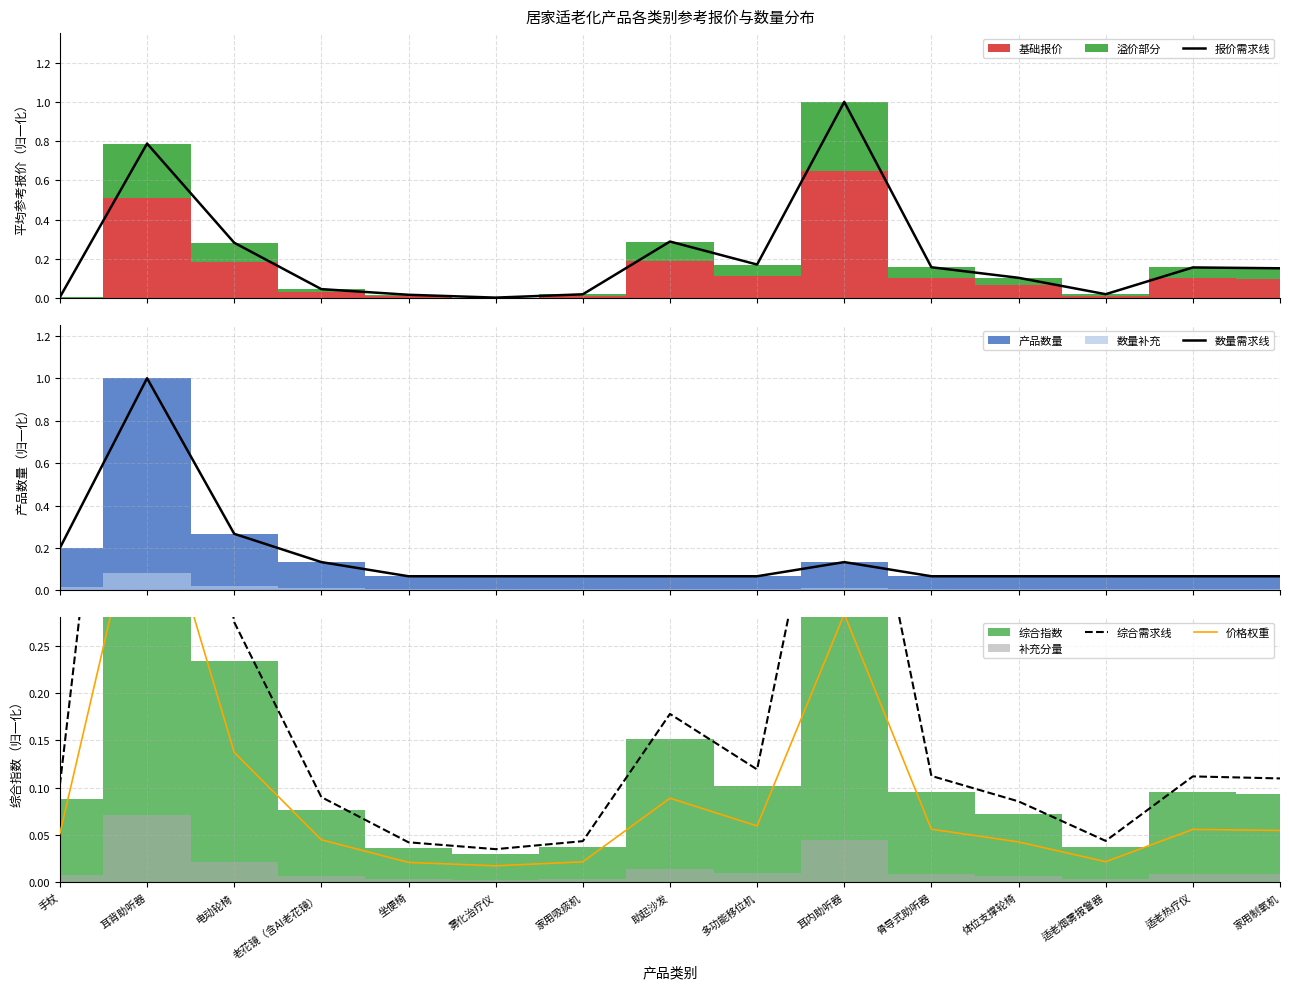

What is the label of the 12th point from the right?

老花镜（含AI老花镜）